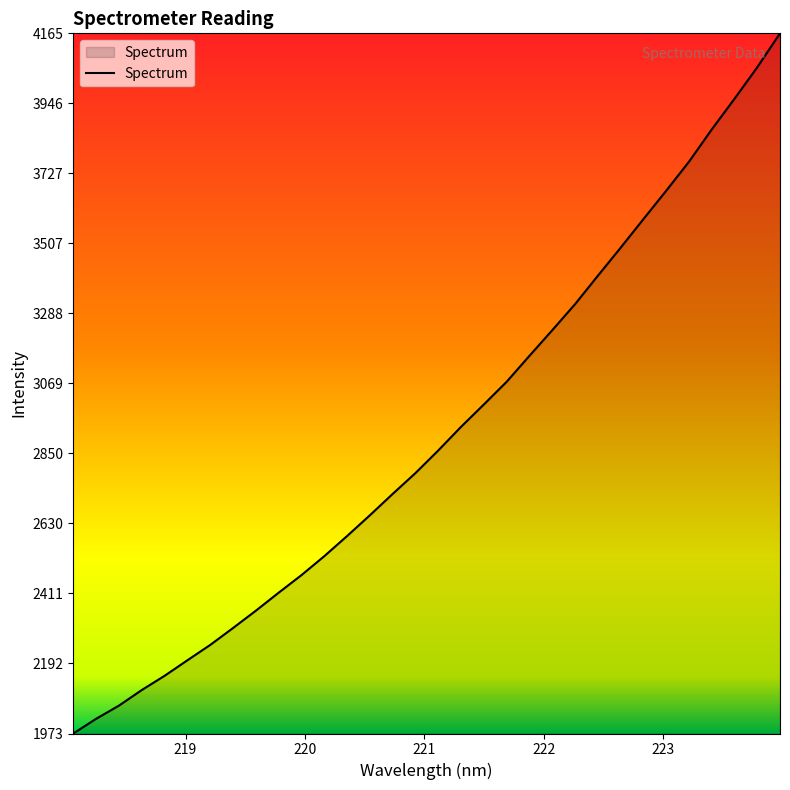

What is the smallest value displayed?

1972.9